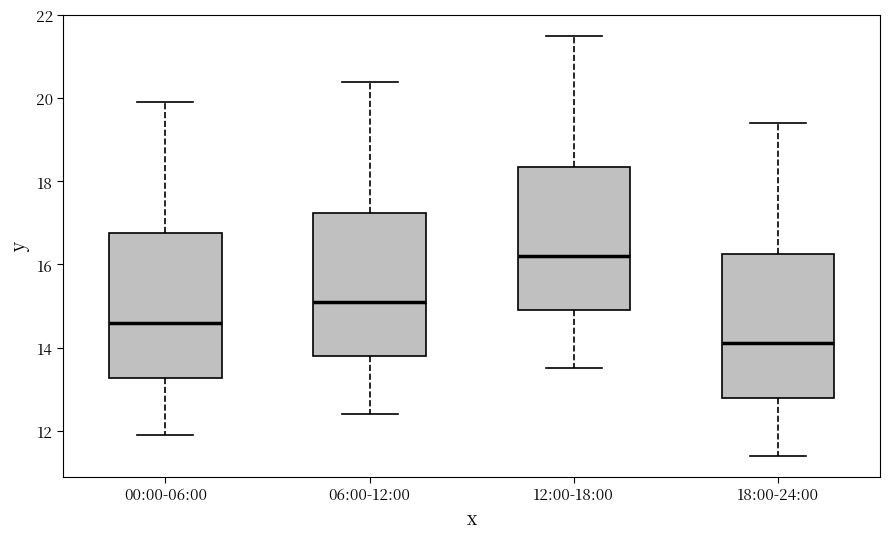

Where does the upper whisker of the box for 18:00-24:00 end on the y-axis? The values are not printed on the chart, so give them approximately, as read against the axis.

19.4